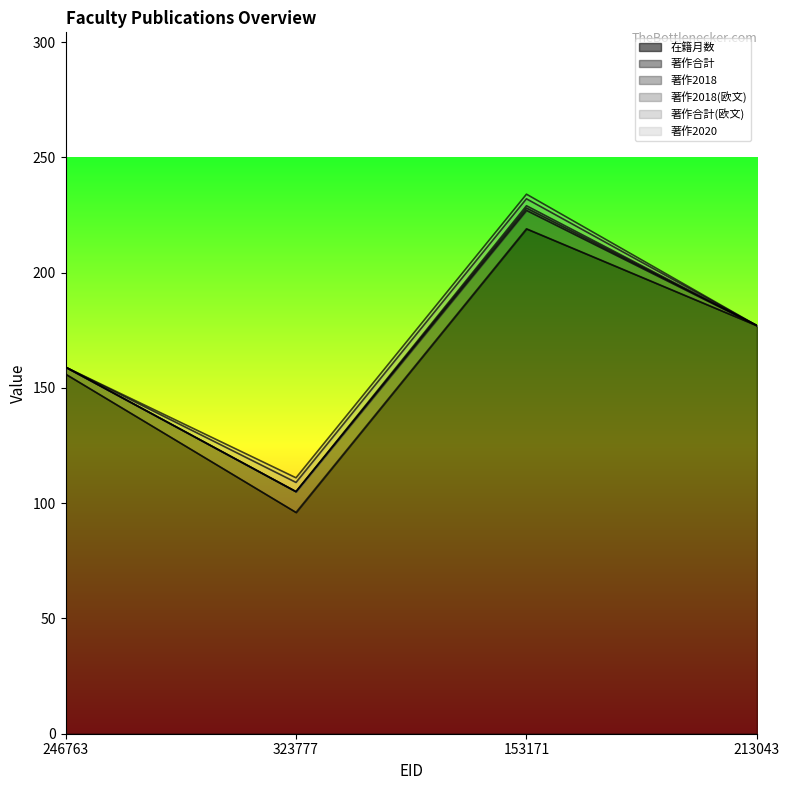

Reading left to right, extract all data points from this chart.

在籍月数: 246763=156	323777=96	153171=219	213043=177
著作合計: 246763=3	323777=9	153171=8	213043=0
著作2018: 246763=0	323777=0	153171=1	213043=0
著作2018(欧文): 246763=0	323777=0	153171=1	213043=0
著作合計(欧文): 246763=0	323777=4	153171=3	213043=0
著作2020: 246763=0	323777=2	153171=2	213043=0